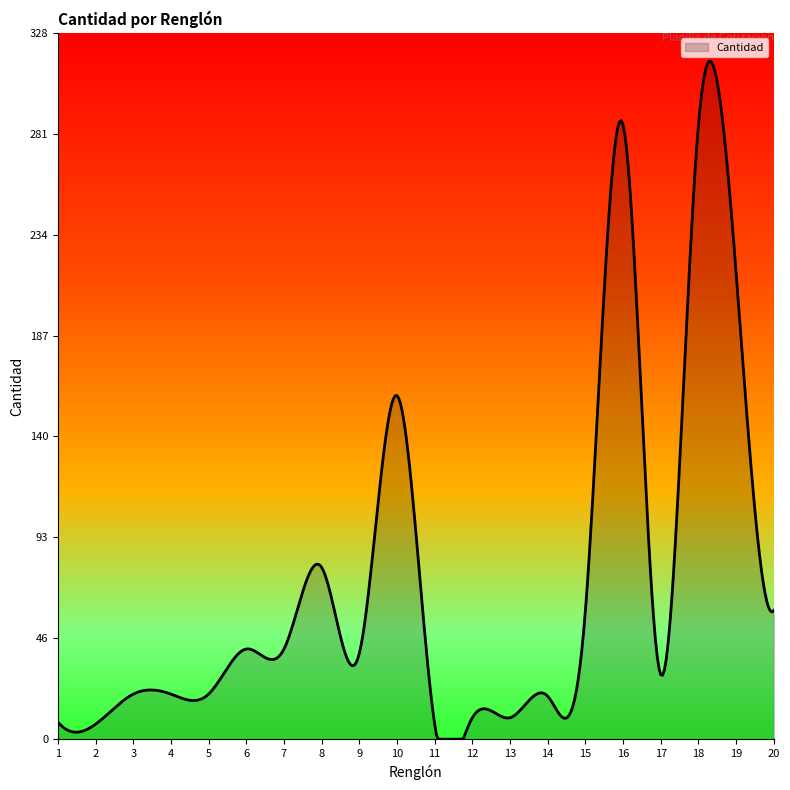

How many lines are shown in the chart?

1